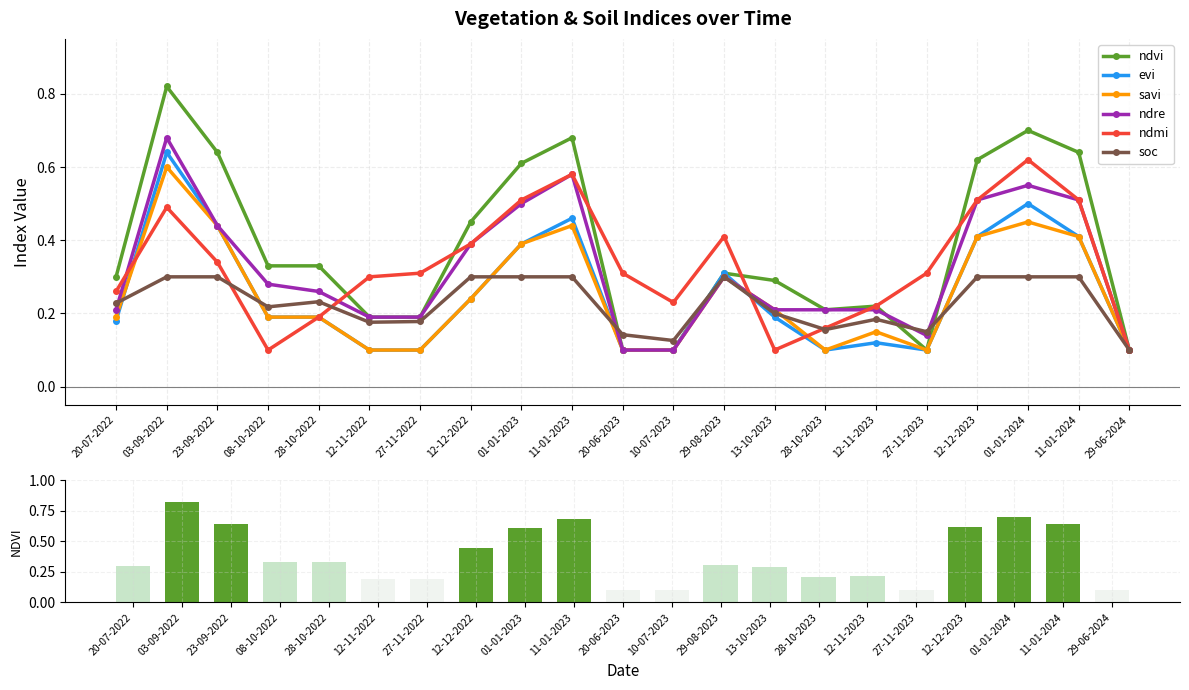

Is it true that soc equals 0.2 at 28-10-2023?

False